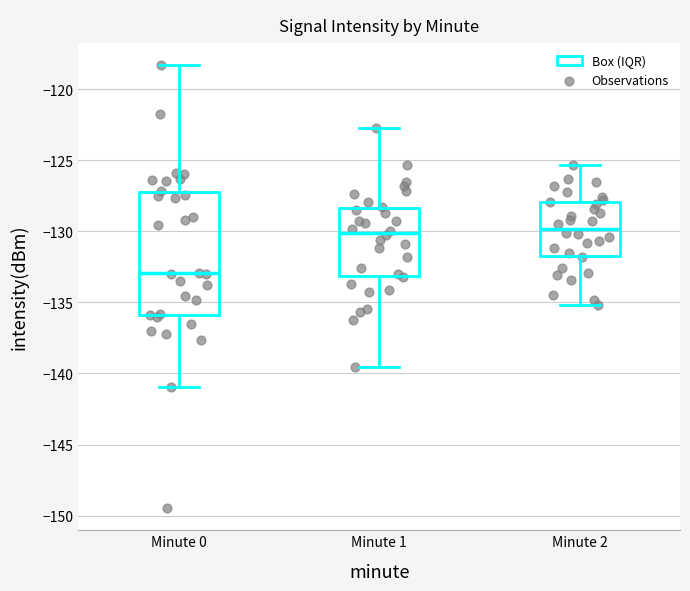

Reading left to right, transcribe this box plot: for each box, give where its median line is, the range the box spans, and where its two whiskers end, as read against the y-axis. The values are not printed on the chart, so give them approximately, as read against the axis.

Minute 0: median -133.0, box -136.0 to -127.0, whiskers -141.0 to -118.5
Minute 1: median -130.0, box -133.0 to -128.5, whiskers -139.5 to -122.5
Minute 2: median -130.0, box -131.5 to -128.0, whiskers -135.0 to -125.5